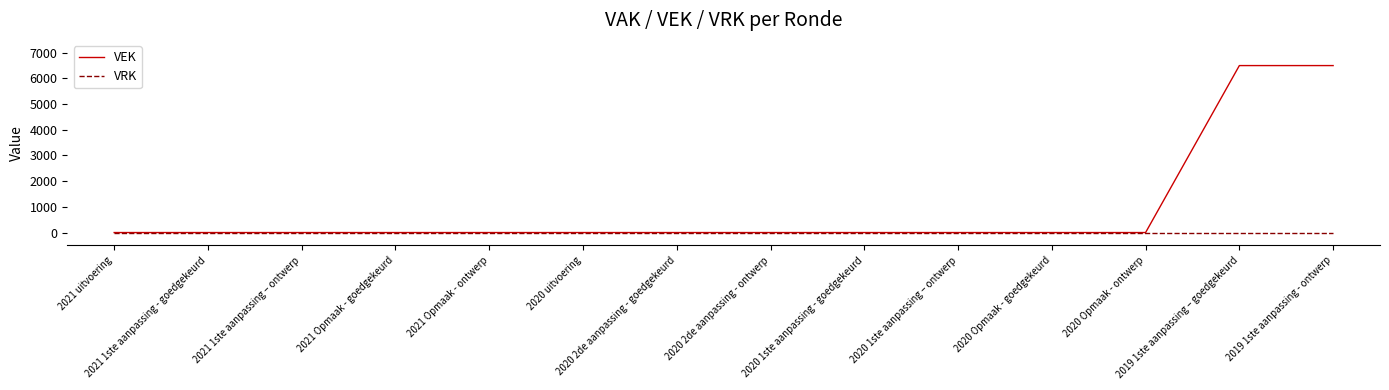

What position from the right is 2021 Opmaak - ontwerp?

10